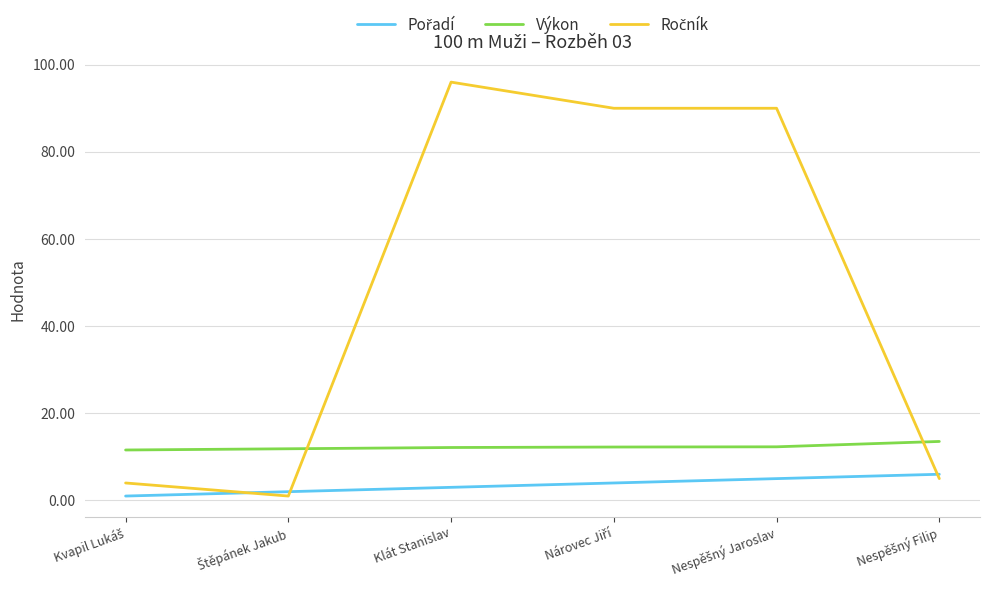

What is the greatest value displayed?

96.0